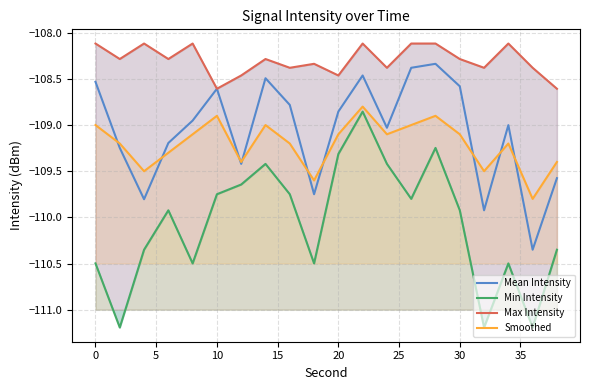

True or false: Max Intensity and Min Intensity cross at least once.

False